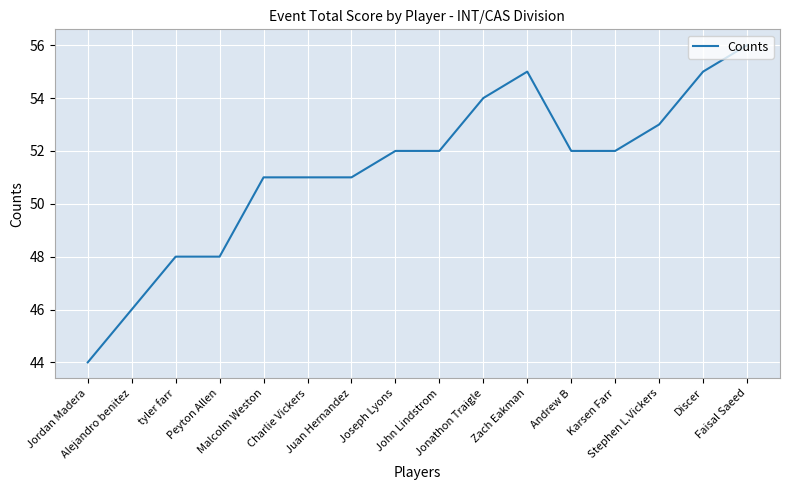

How many lines are shown in the chart?

1